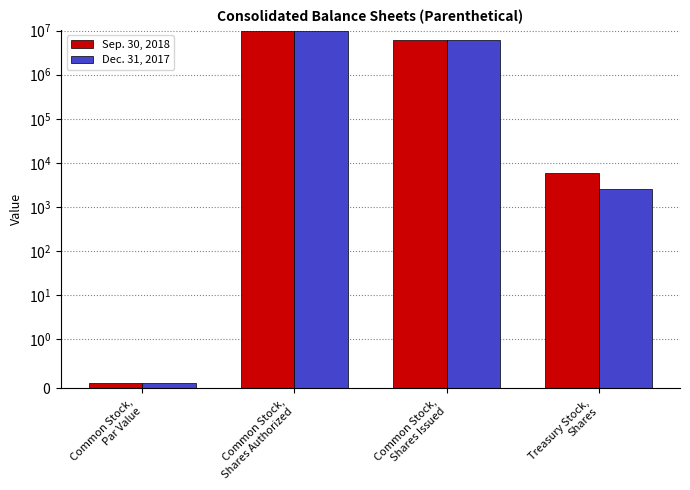

At which label does Sep. 30, 2018 reach its peak?

Common Stock,
Shares Authorized